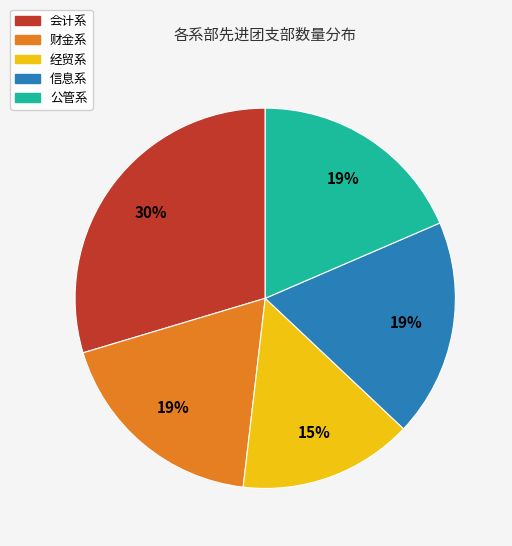

To the nearest percent, what is the average slice percentage?

20%